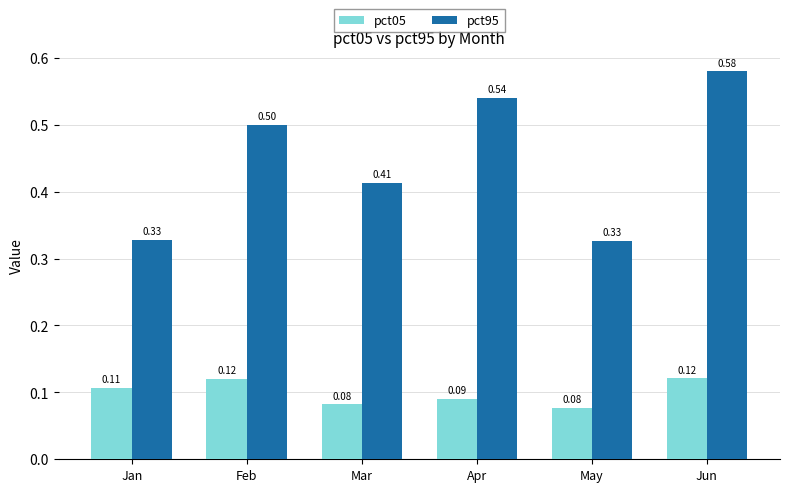

Which series has the largest total across all categories?

pct95